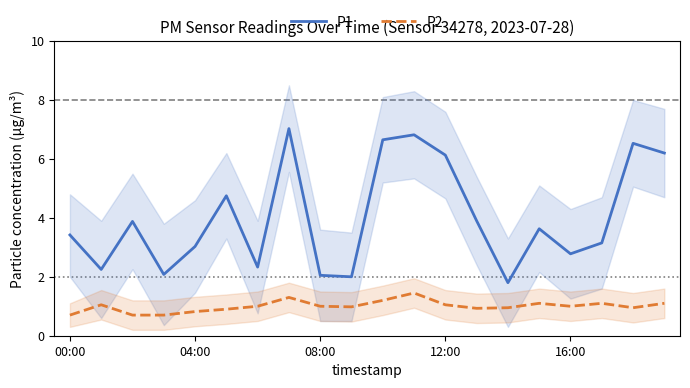

What is the maximum value for P1?

7.0